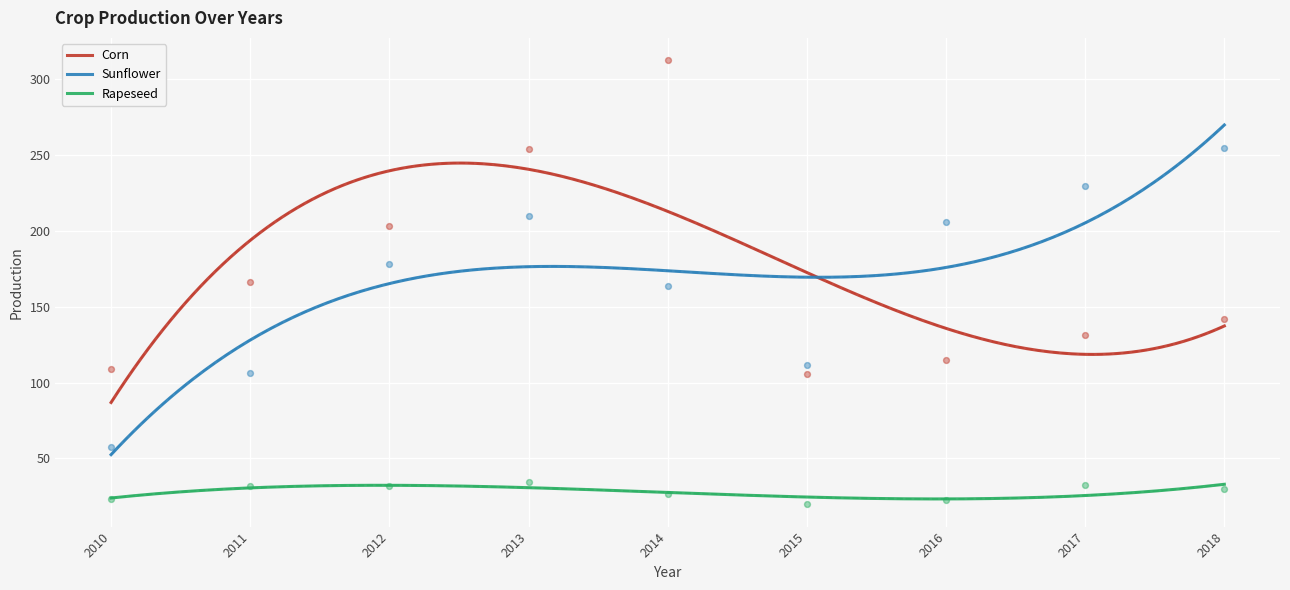

At which category is the sum across all series the highest?

2014